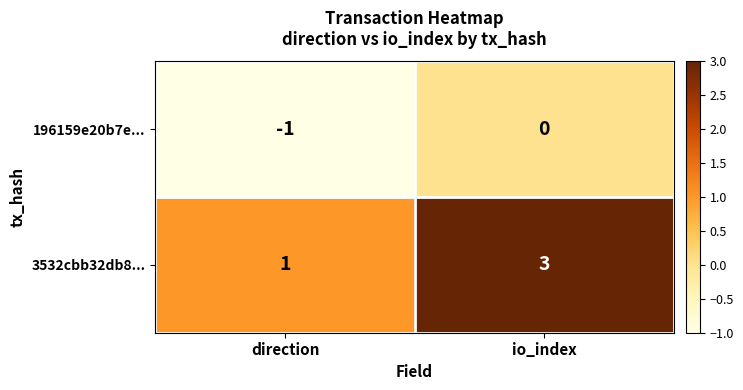

The 3532cbb32db8... series shows 1 at direction. True or false?

True